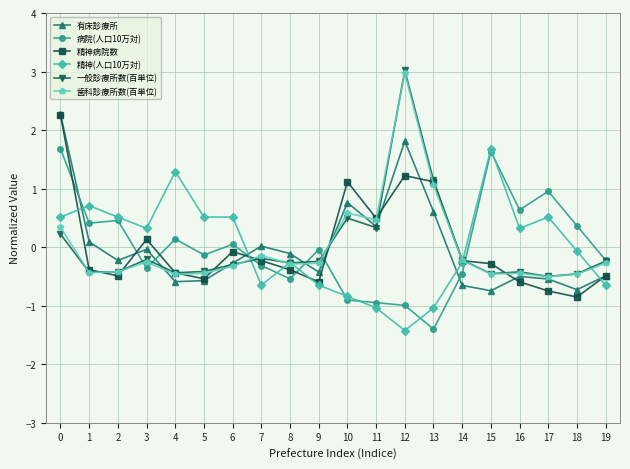

Which series has the largest range (max minus min)?

一般診療所数(百単位)